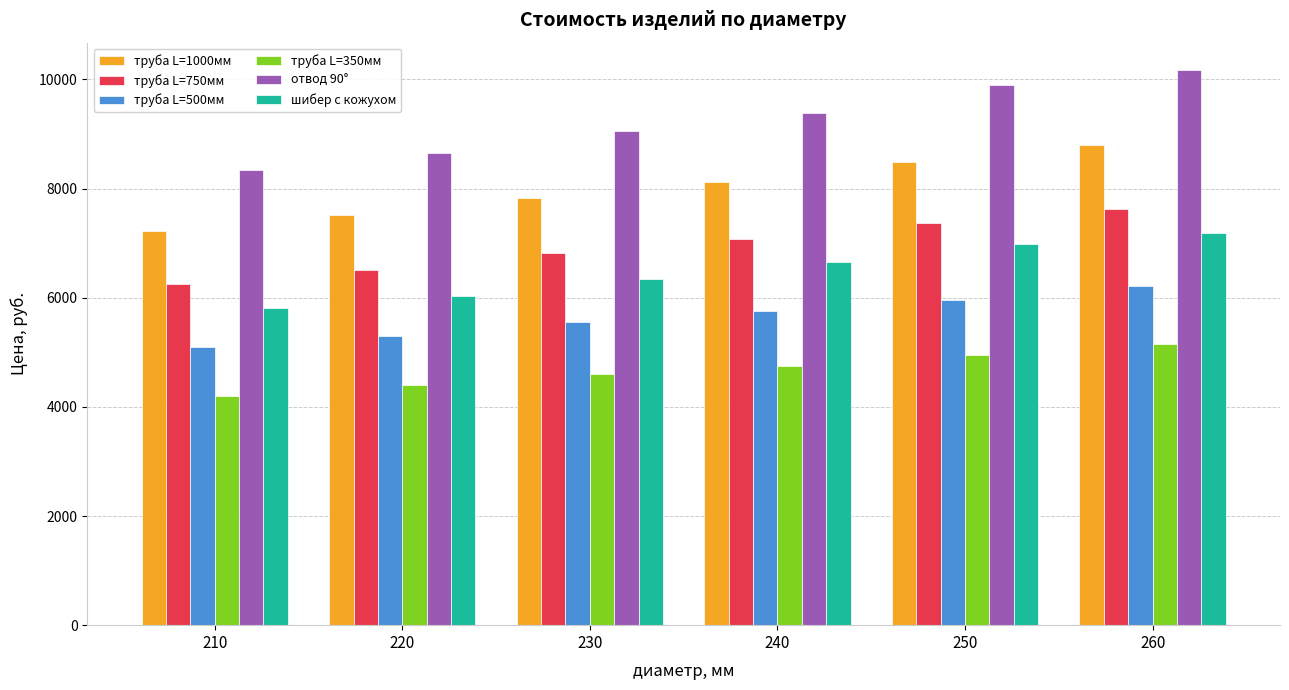

Is the value of труба L=350мм at 240 greater than the value of труба L=500мм at 220?

No